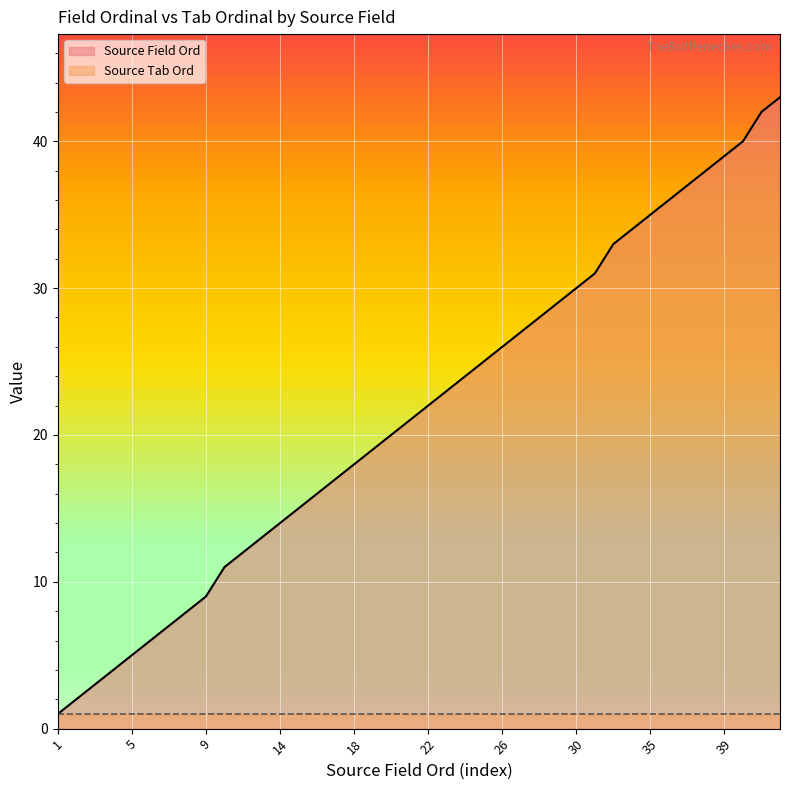

At which label is the value closest to 22?

22